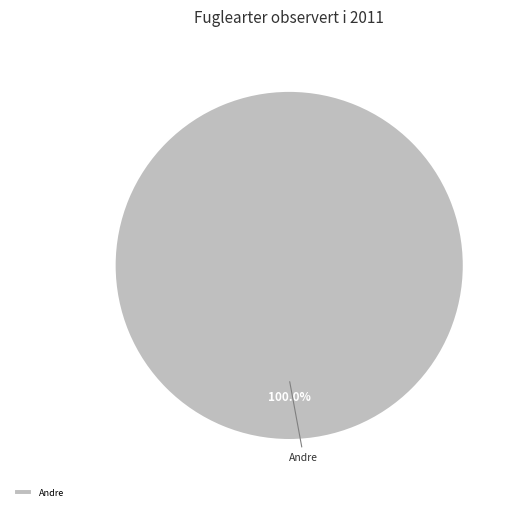

How many segments does this pie chart have?

1